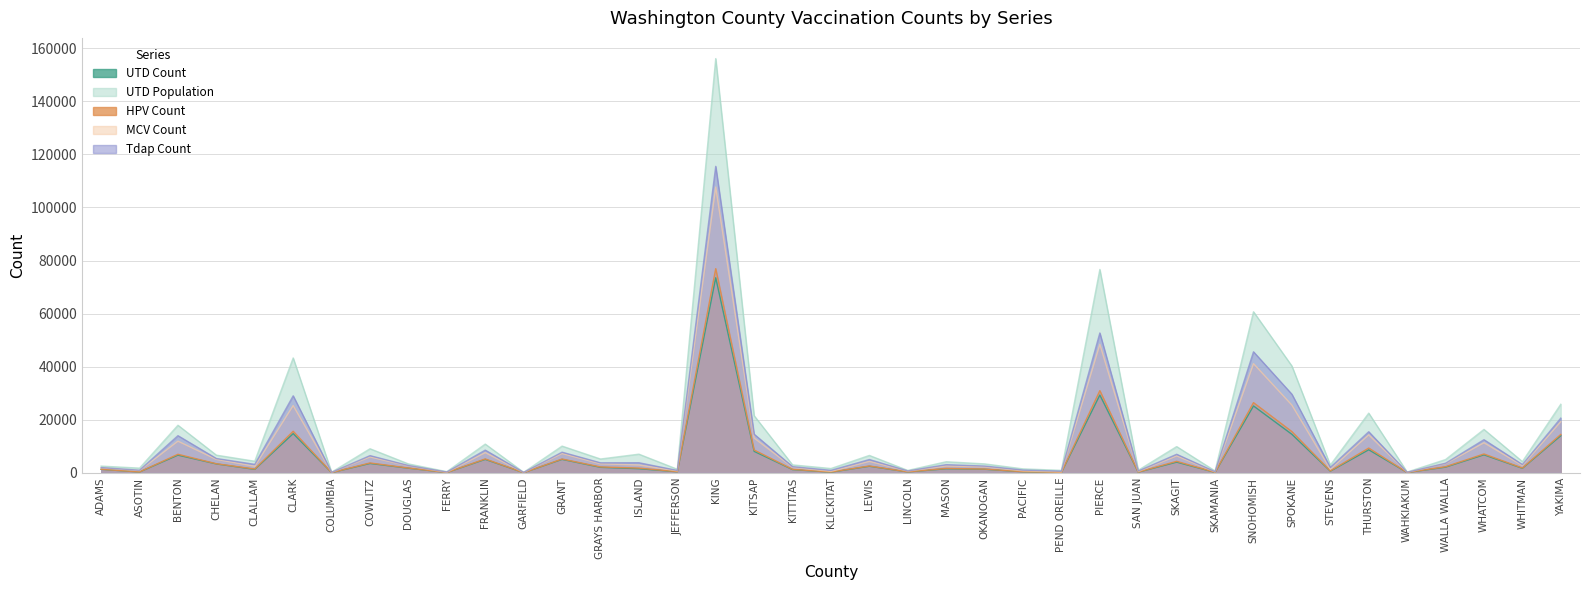

How many lines are shown in the chart?

5